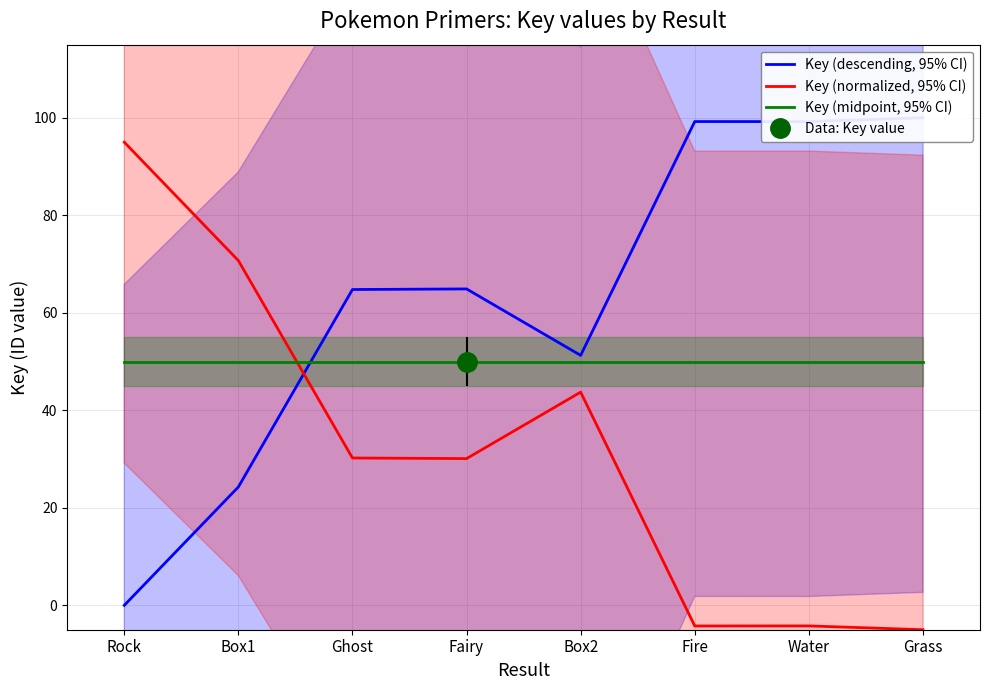

Reading left to right, extract all data points from this chart.

Key (descending, 95% CI): Rock=0.0	Box1=24.3	Ghost=64.8	Fairy=64.9	Box2=51.3	Fire=99.2	Water=99.2	Grass=100.0
Key (normalized, 95% CI): Rock=95.0	Box1=70.7	Ghost=30.2	Fairy=30.1	Box2=43.7	Fire=-4.2	Water=-4.2	Grass=-5.0
Key (midpoint, 95% CI): Rock=50.0	Box1=50.0	Ghost=50.0	Fairy=50.0	Box2=50.0	Fire=50.0	Water=50.0	Grass=50.0